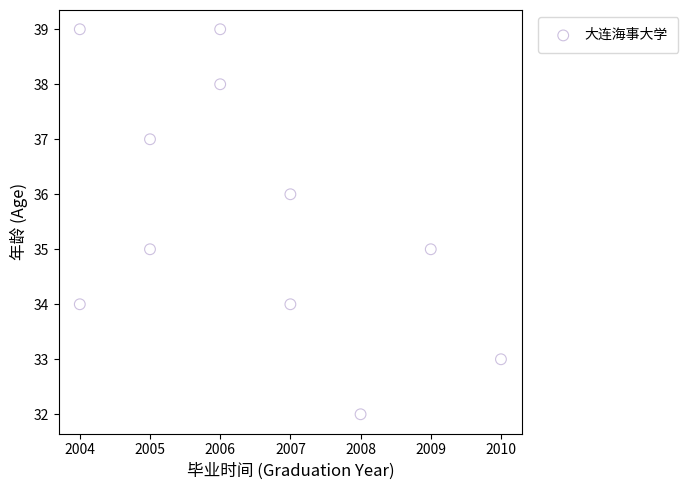

What is the range of Y values (max minus min)?

7